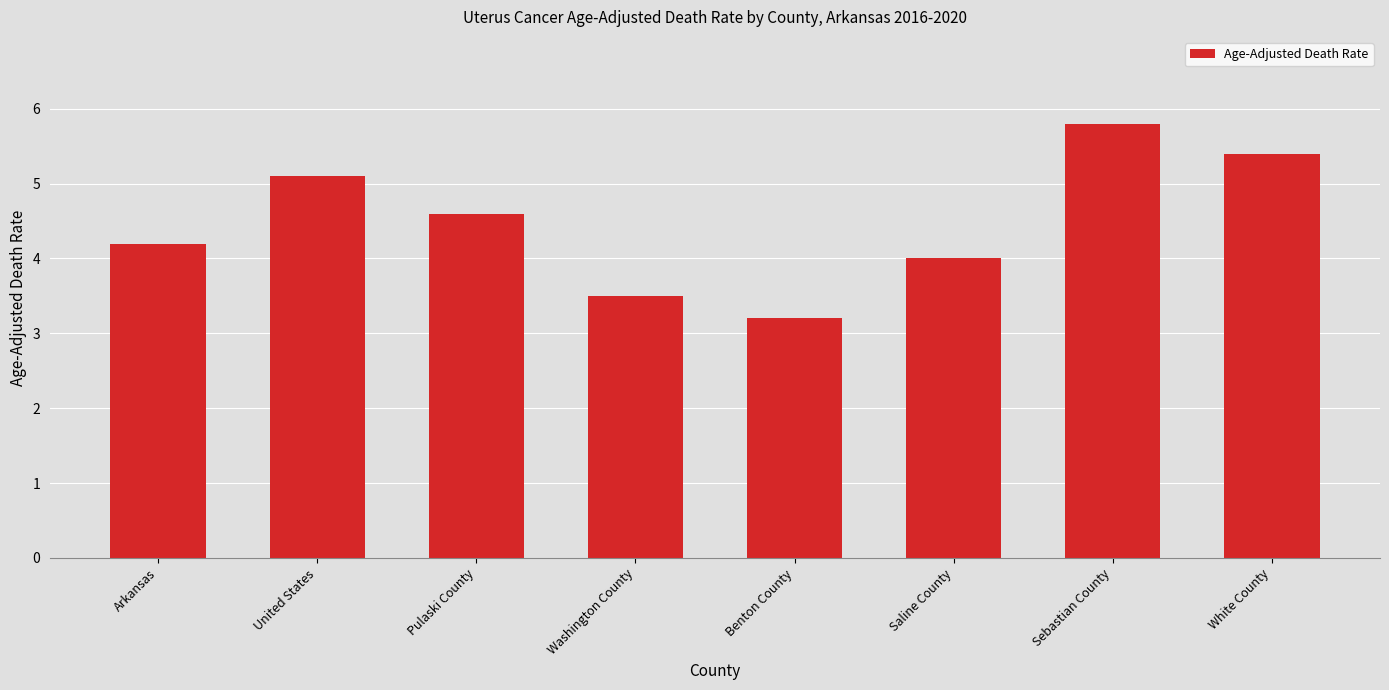

Does the chart contain any negative values?

No